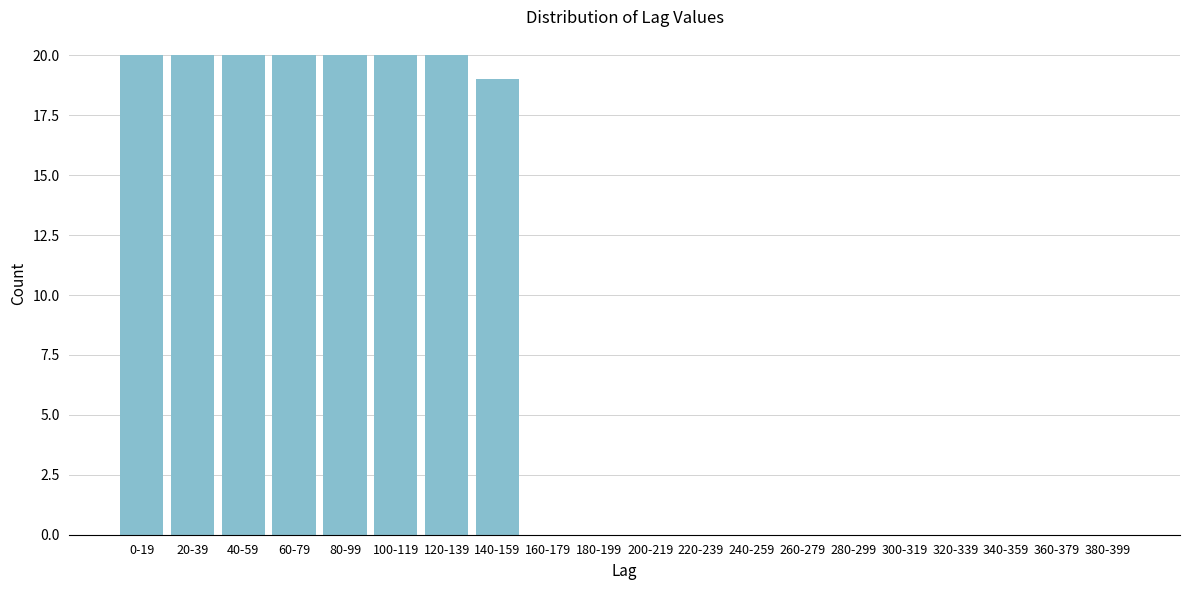

Reading left to right, what are all the values shown in this chart?

0-19=20	20-39=20	40-59=20	60-79=20	80-99=20	100-119=20	120-139=20	140-159=19	160-179=0	180-199=0	200-219=0	220-239=0	240-259=0	260-279=0	280-299=0	300-319=0	320-339=0	340-359=0	360-379=0	380-399=0